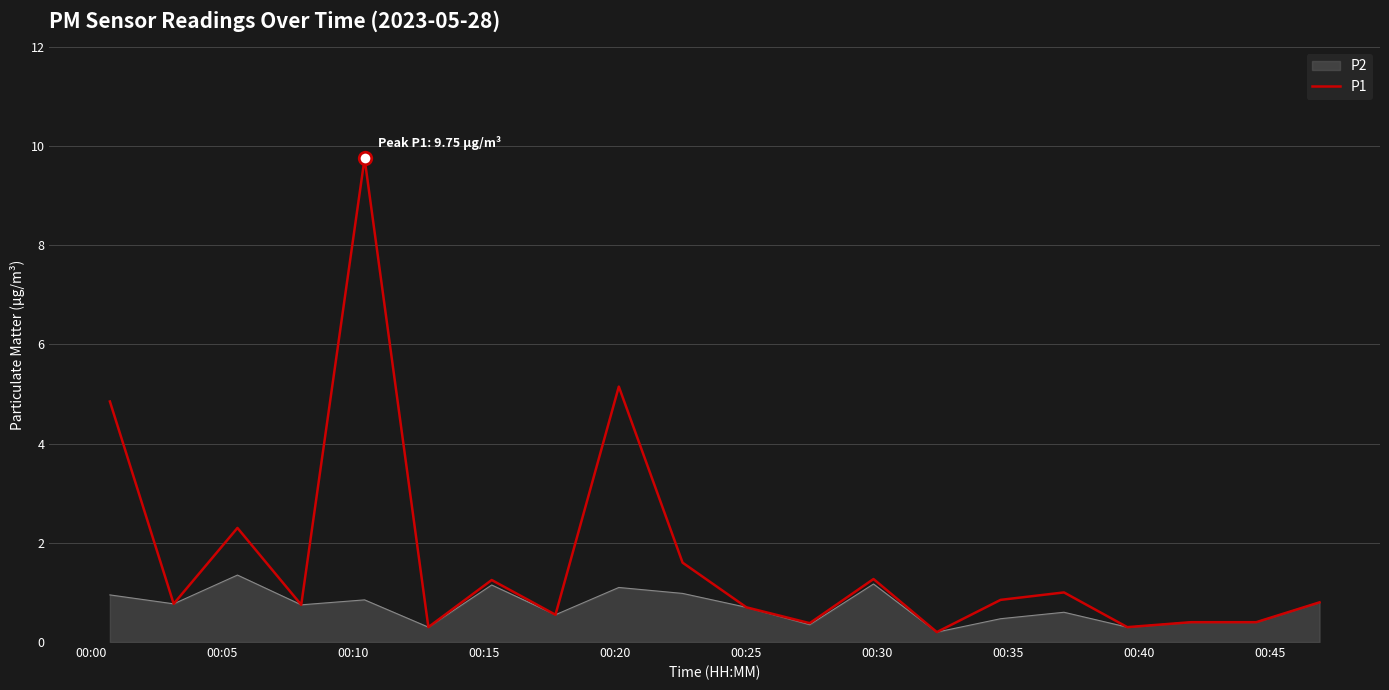

Which series has the widest spread of values?

P1